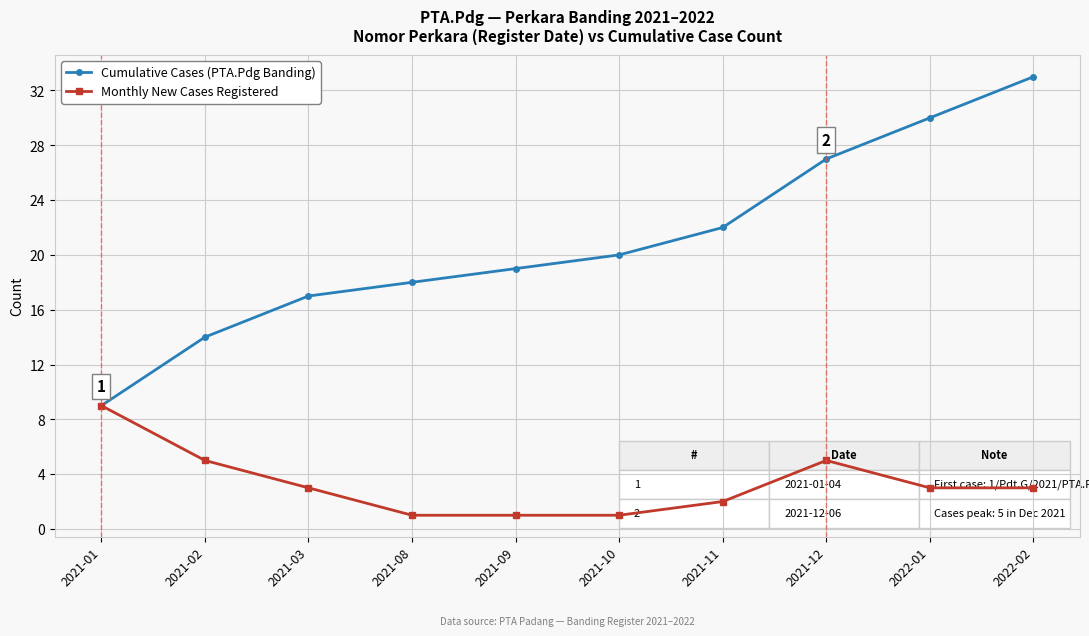

What is the label of the 5th point from the right?

2021-10